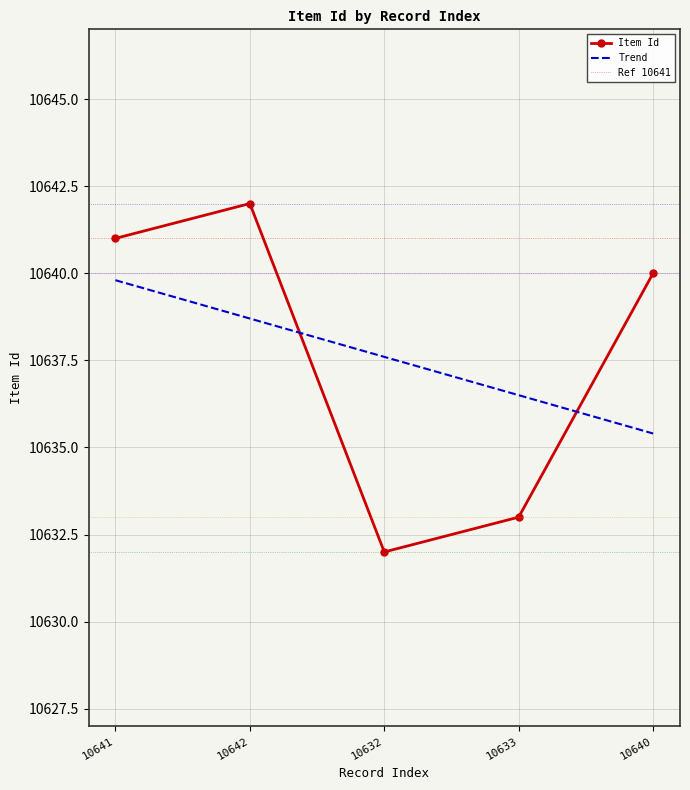

How many values are below 10640?

2